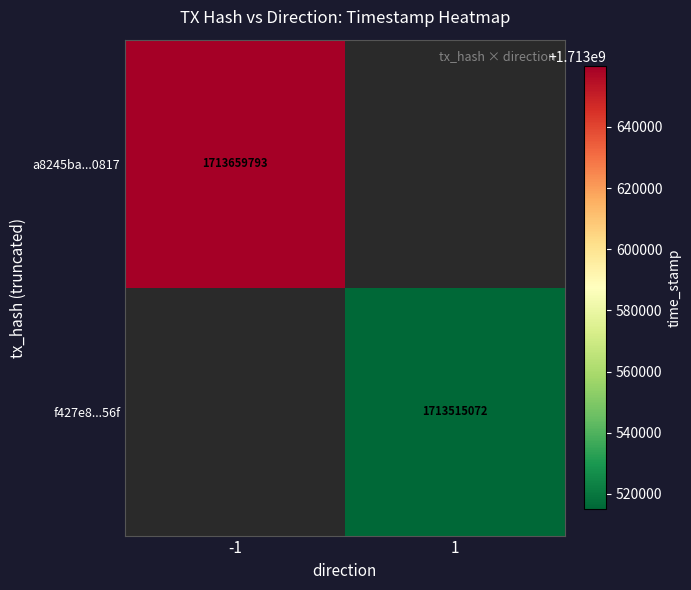

True or false: f427e8...56f has a value of 2942113852.5 at 1.

False